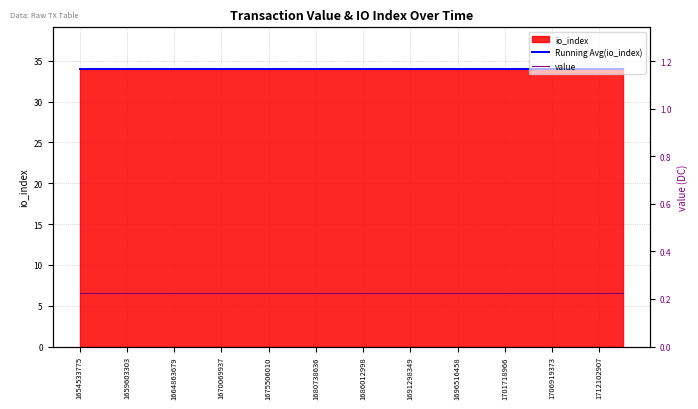

What position from the left is 1670069937?

7